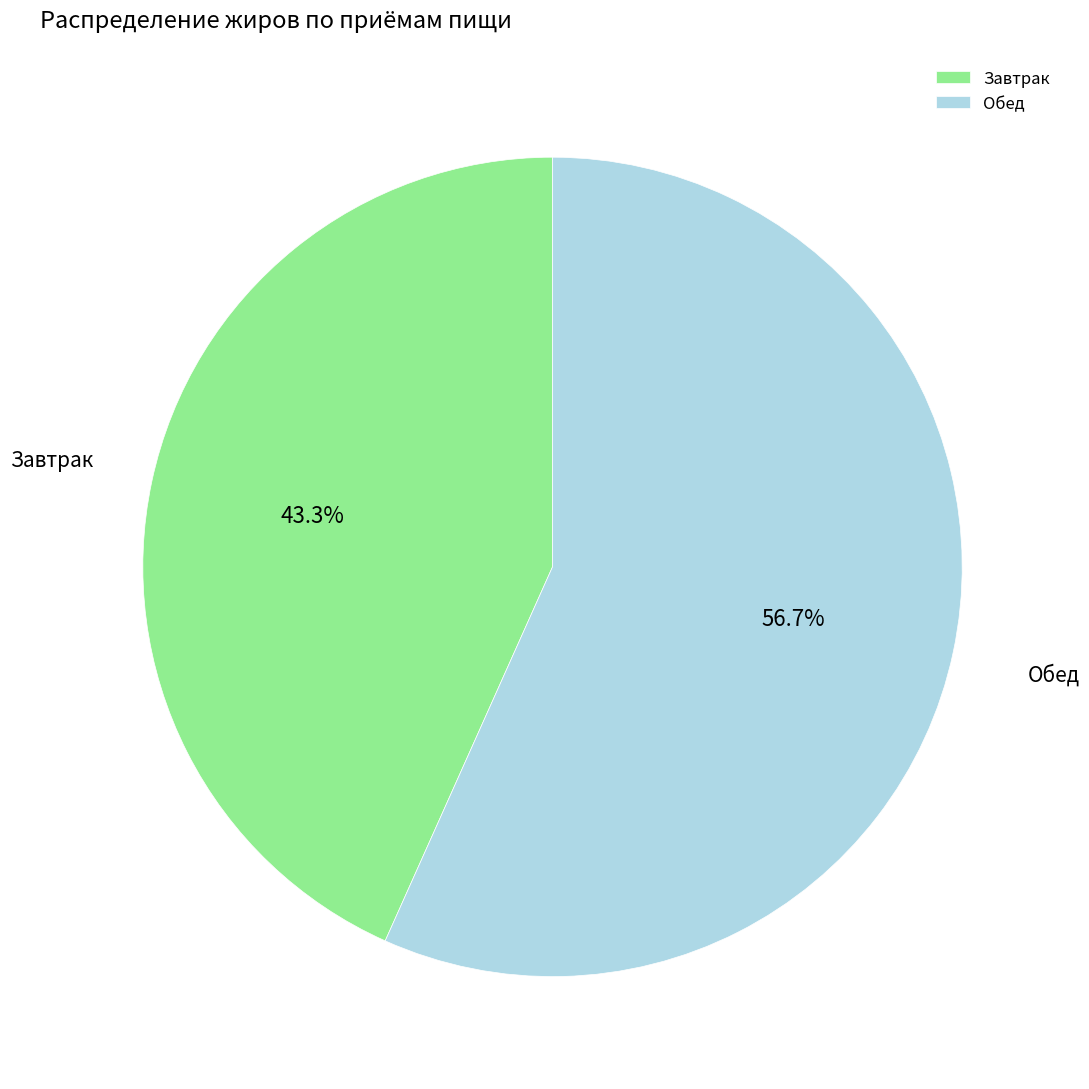

To the nearest percent, what is the difference between the Завтрак and Обед slice percentages?

13%